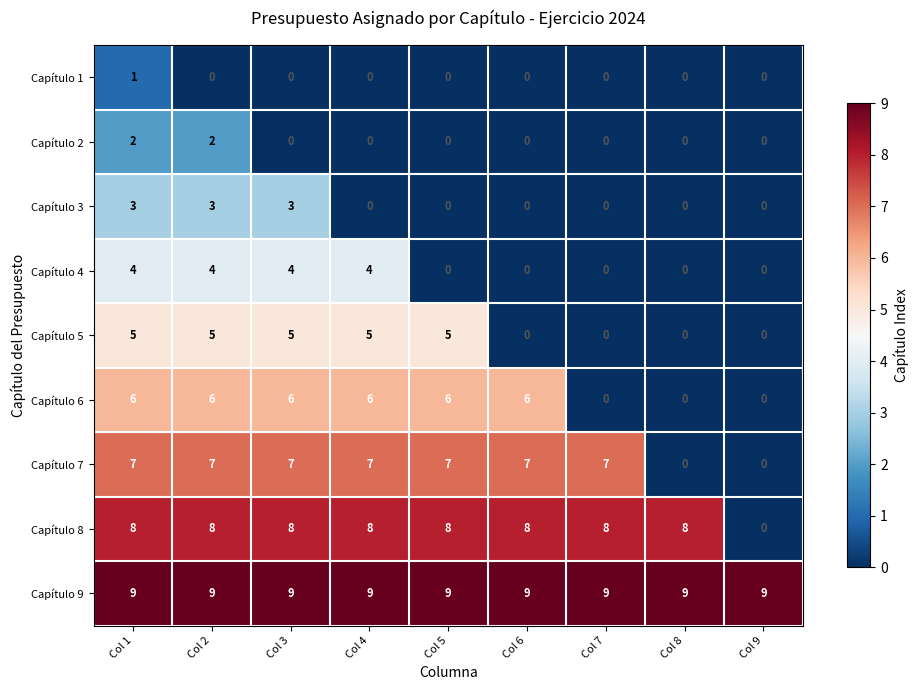

What is the difference between the maximum and minimum values in the Capítulo 3 series?

3